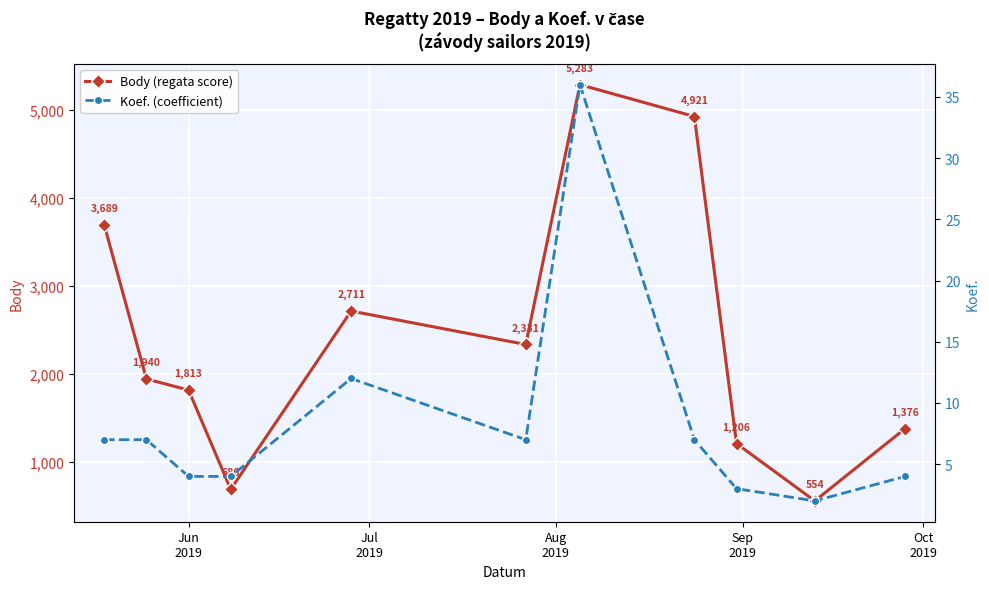

What is the highest value of the Body (regata score) series?

5283